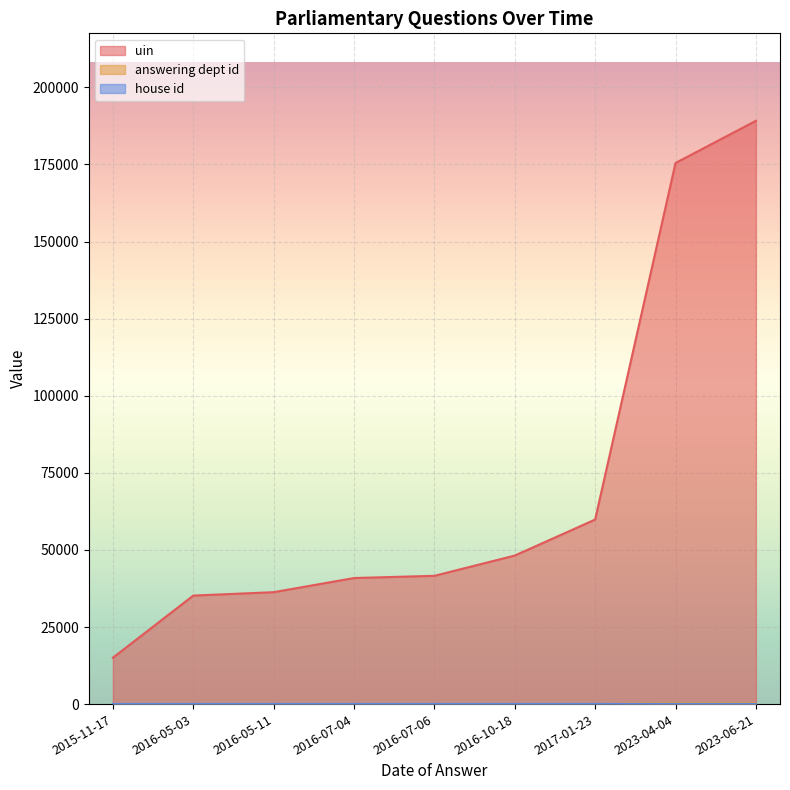

At how many categories does at least one series exceed 148119?

2